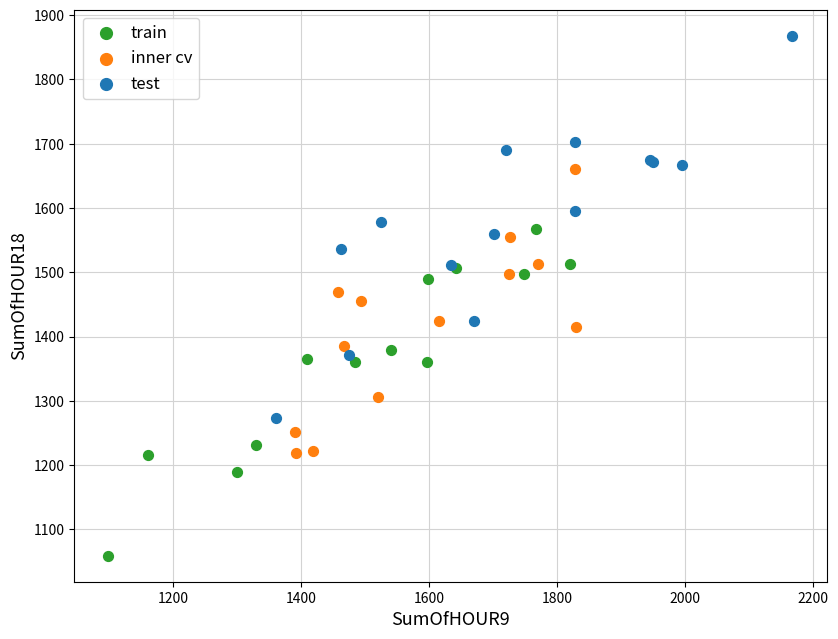

What are all the series names shown in the legend?

train, inner cv, test